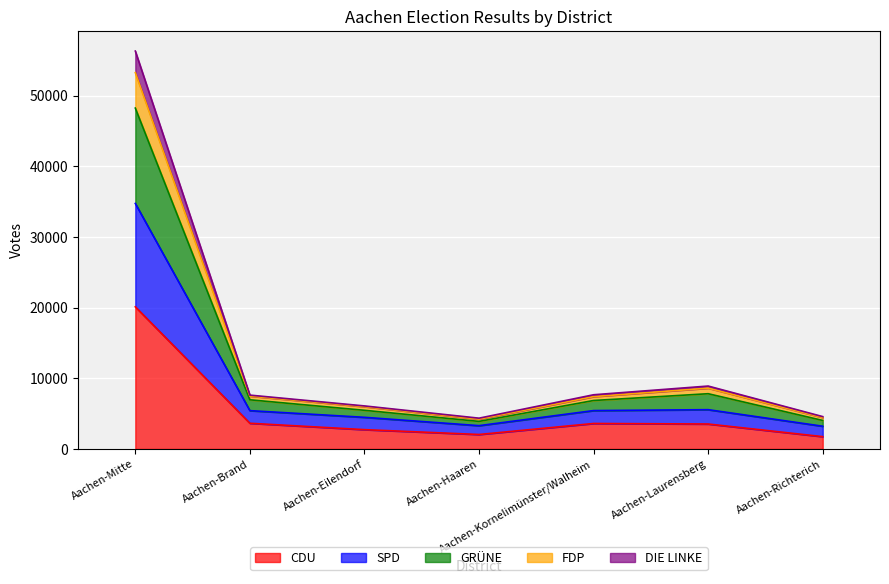

What is the total value across all series at Aachen-Mitte?

56329